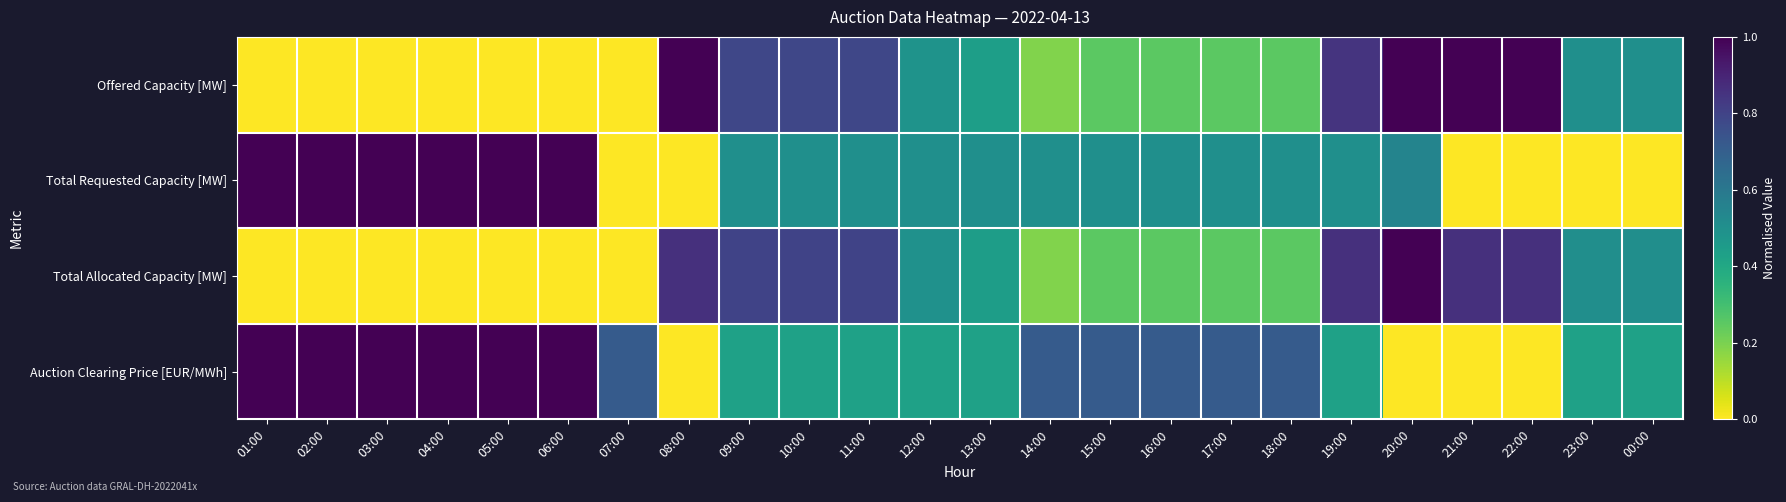

Reading left to right, extract all data points from this chart.

Offered Capacity [MW]: 01:00=0.0	02:00=0.0	03:00=0.0	04:00=0.0	05:00=0.0	06:00=0.0	07:00=0.0	08:00=1.0	09:00=0.8	10:00=0.8	11:00=0.8	12:00=0.5	13:00=0.4	14:00=0.2	15:00=0.2	16:00=0.2	17:00=0.2	18:00=0.2	19:00=0.8	20:00=1.0	21:00=1.0	22:00=1.0	23:00=0.5	00:00=0.5
Total Requested Capacity [MW]: 01:00=1.0	02:00=1.0	03:00=1.0	04:00=1.0	05:00=1.0	06:00=1.0	07:00=0.0	08:00=0.0	09:00=0.5	10:00=0.5	11:00=0.5	12:00=0.5	13:00=0.5	14:00=0.5	15:00=0.5	16:00=0.5	17:00=0.5	18:00=0.5	19:00=0.5	20:00=0.6	21:00=0.0	22:00=0.0	23:00=0.0	00:00=0.0
Total Allocated Capacity [MW]: 01:00=0.0	02:00=0.0	03:00=0.0	04:00=0.0	05:00=0.0	06:00=0.0	07:00=0.0	08:00=0.9	09:00=0.8	10:00=0.8	11:00=0.8	12:00=0.5	13:00=0.4	14:00=0.2	15:00=0.3	16:00=0.3	17:00=0.3	18:00=0.3	19:00=0.9	20:00=1.0	21:00=0.9	22:00=0.9	23:00=0.5	00:00=0.5
Auction Clearing Price [EUR/MWh]: 01:00=1.0	02:00=1.0	03:00=1.0	04:00=1.0	05:00=1.0	06:00=1.0	07:00=0.7	08:00=0.0	09:00=0.4	10:00=0.4	11:00=0.4	12:00=0.4	13:00=0.4	14:00=0.7	15:00=0.7	16:00=0.7	17:00=0.7	18:00=0.7	19:00=0.4	20:00=0.0	21:00=0.0	22:00=0.0	23:00=0.4	00:00=0.4